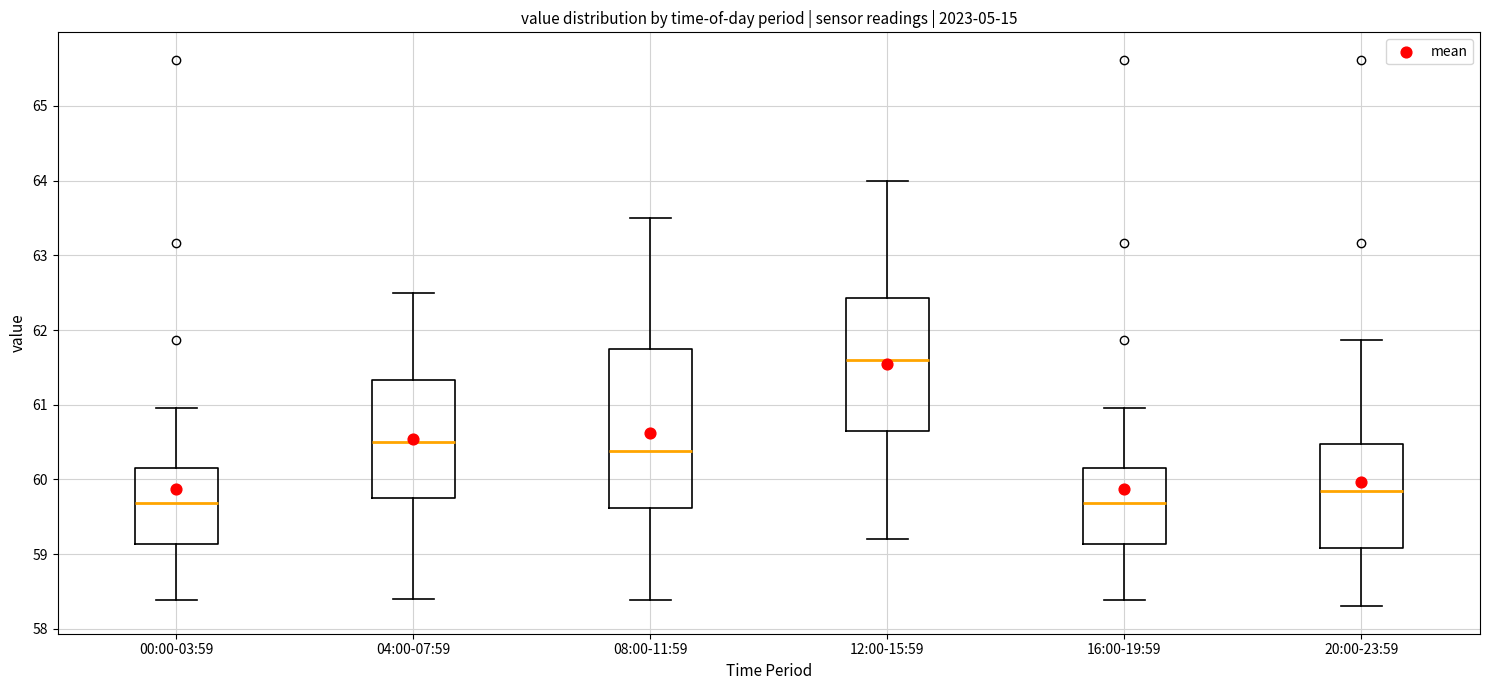

Where is the lower edge of the box for 12:00-15:59 on the y-axis? The values are not printed on the chart, so give them approximately, as read against the axis.

60.7